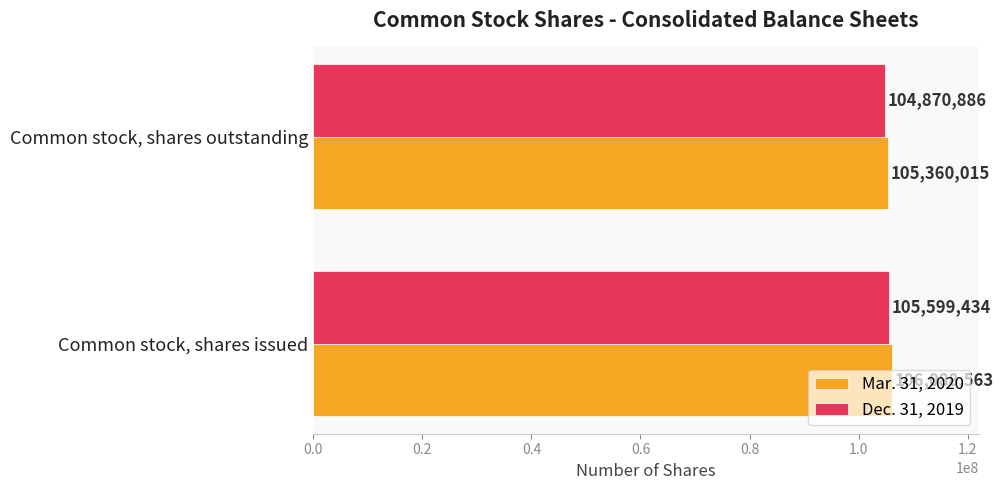

The value of Mar. 31, 2020 at Common stock, shares issued is 106088563. True or false?

True